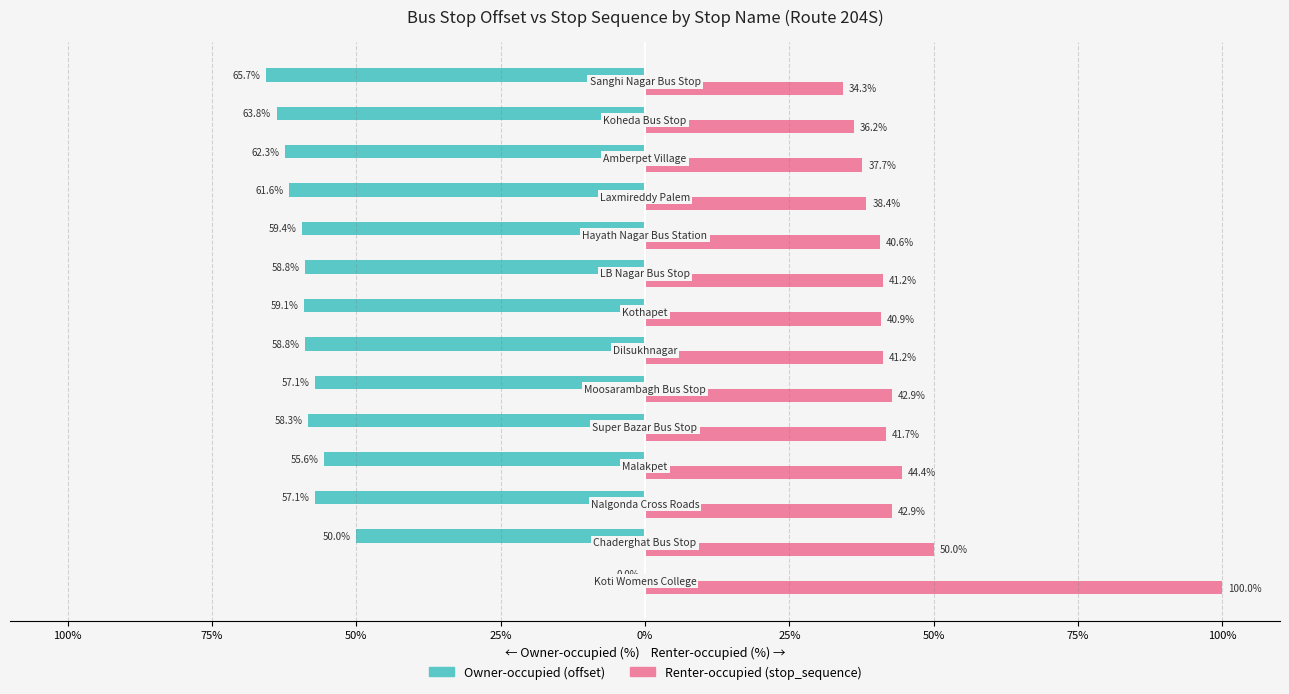

What are all the series names shown in the legend?

Owner-occupied (offset), Renter-occupied (stop_sequence)